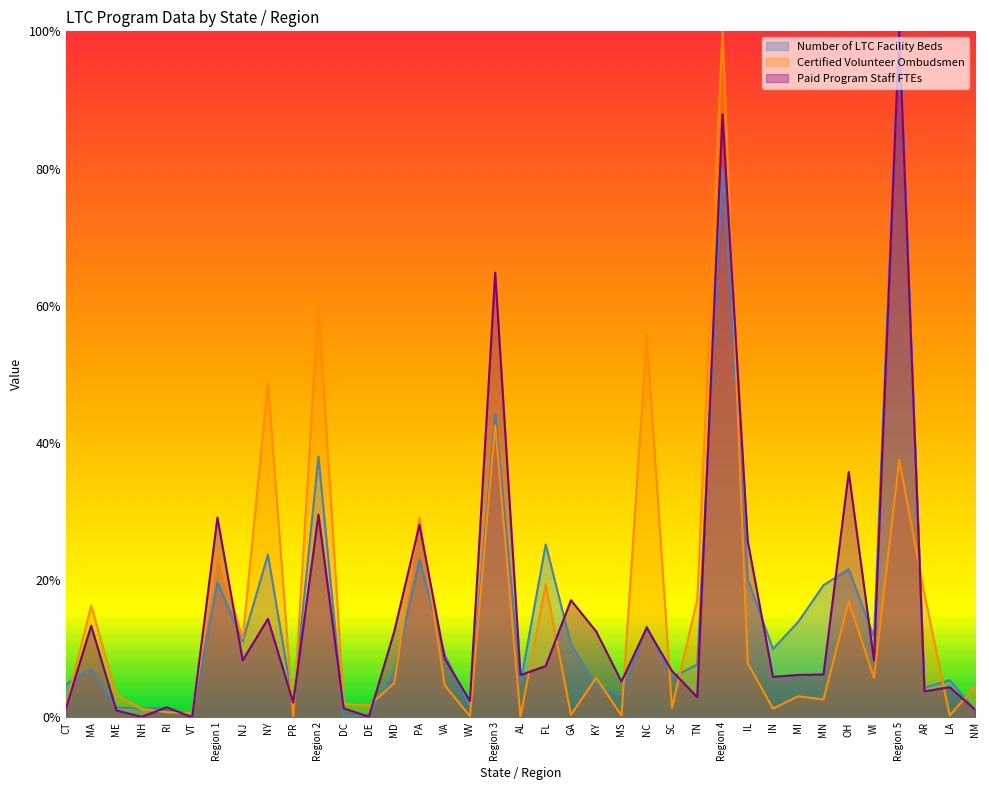

What is the difference between the highest and lowest values at NC?

0.4